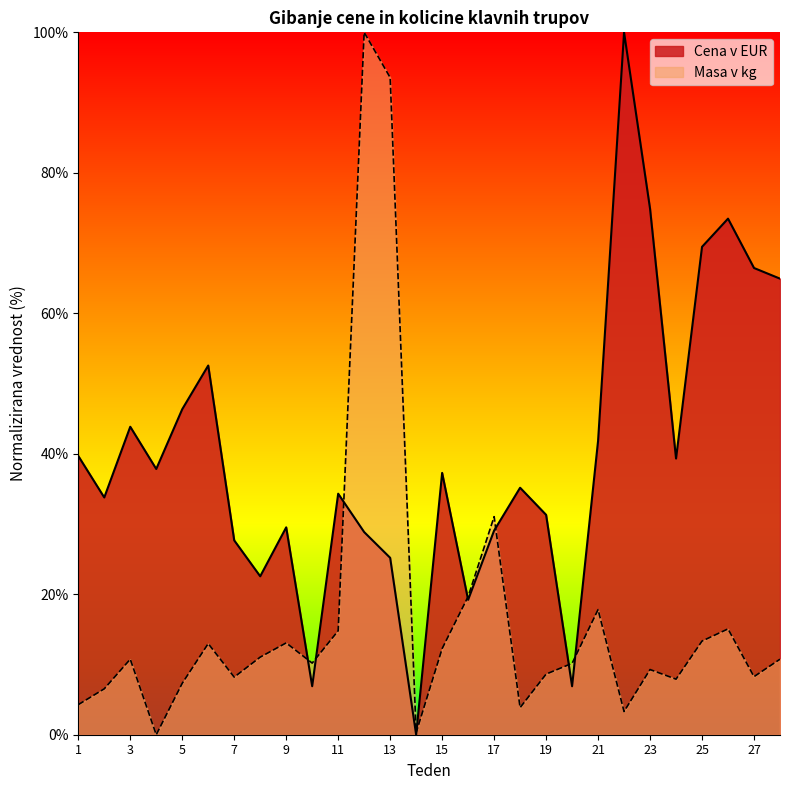

Which series ends up on top after the final intersection of Masa v kg and Cena v EUR?

Cena v EUR